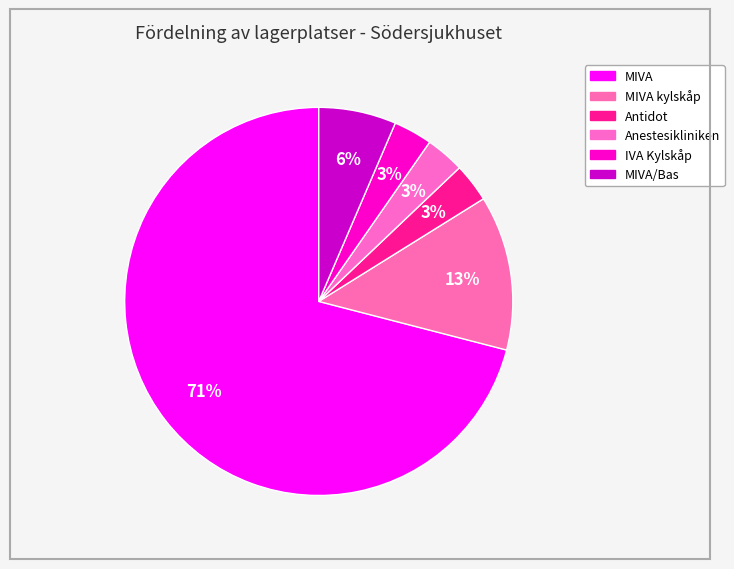

Count the number of slices in the pie.

6